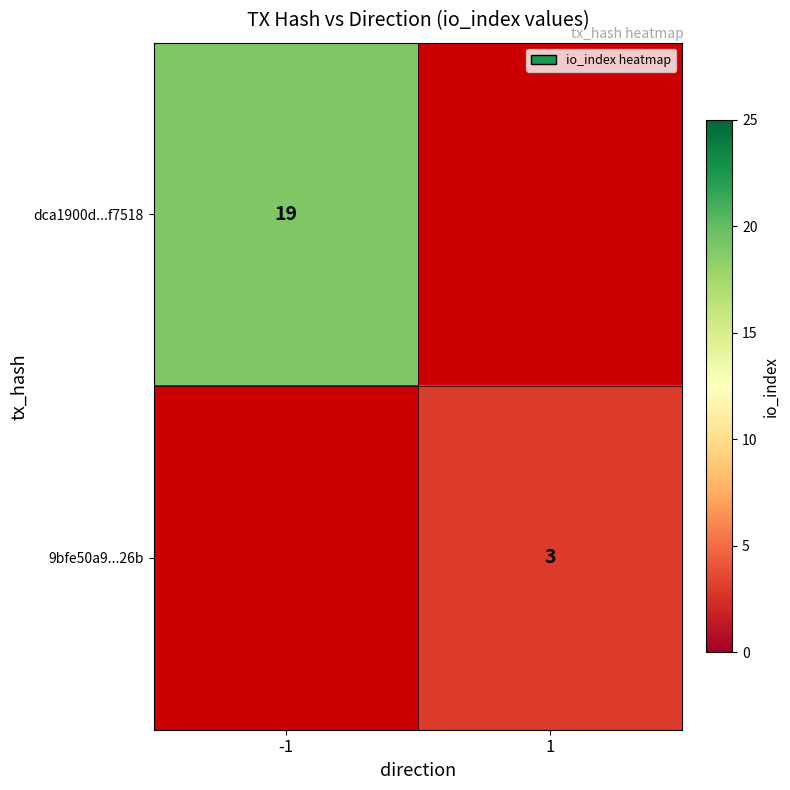

Is the value of 9bfe50a9...26b at 1 greater than the value of dca1900d...f7518 at -1?

No